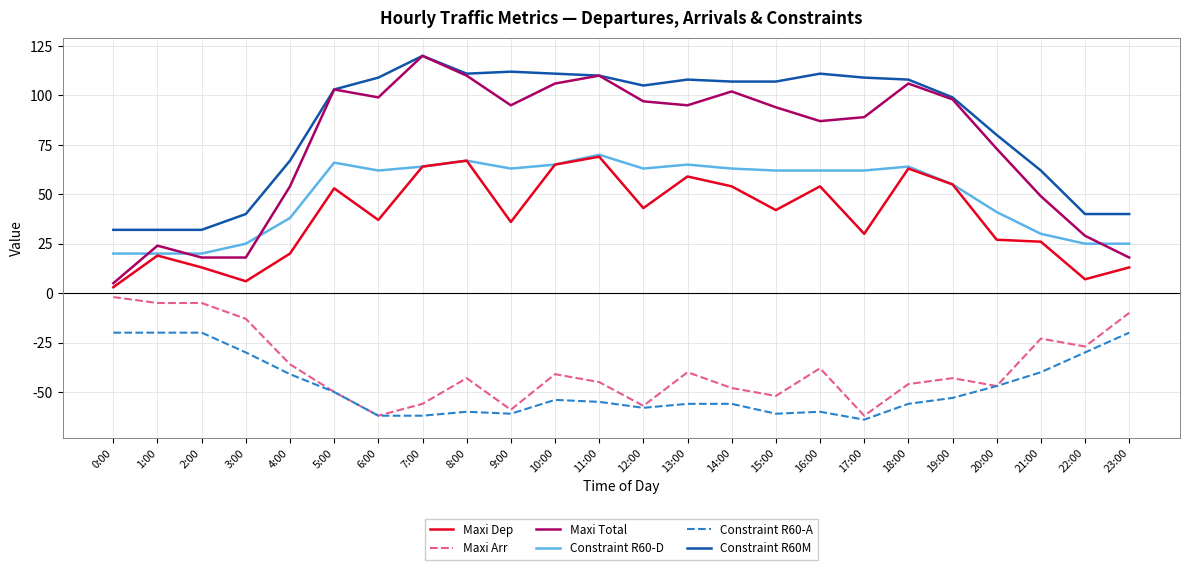

How many series are shown in this chart?

6